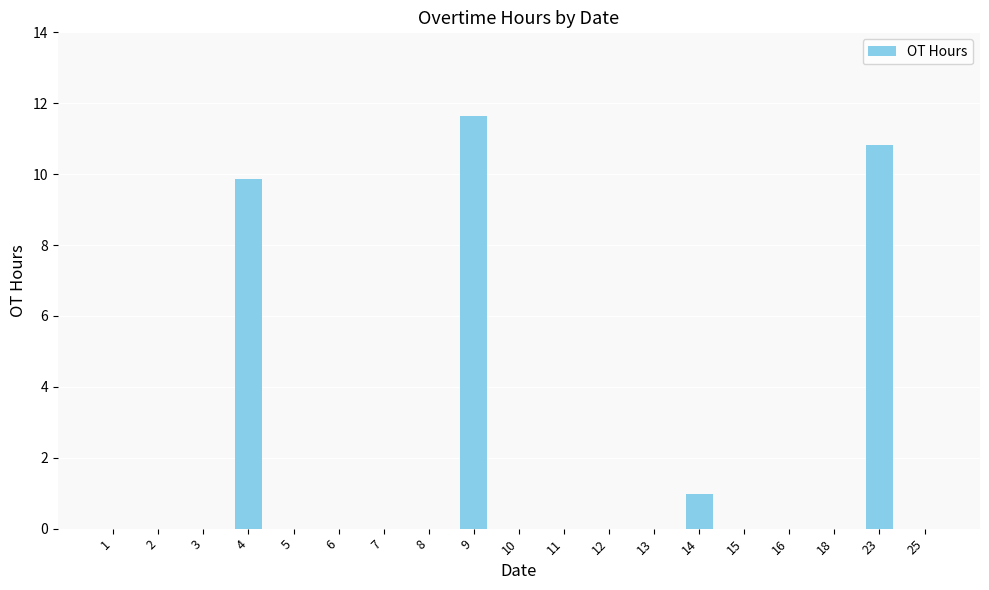

At which label is the value closest to 5?

14